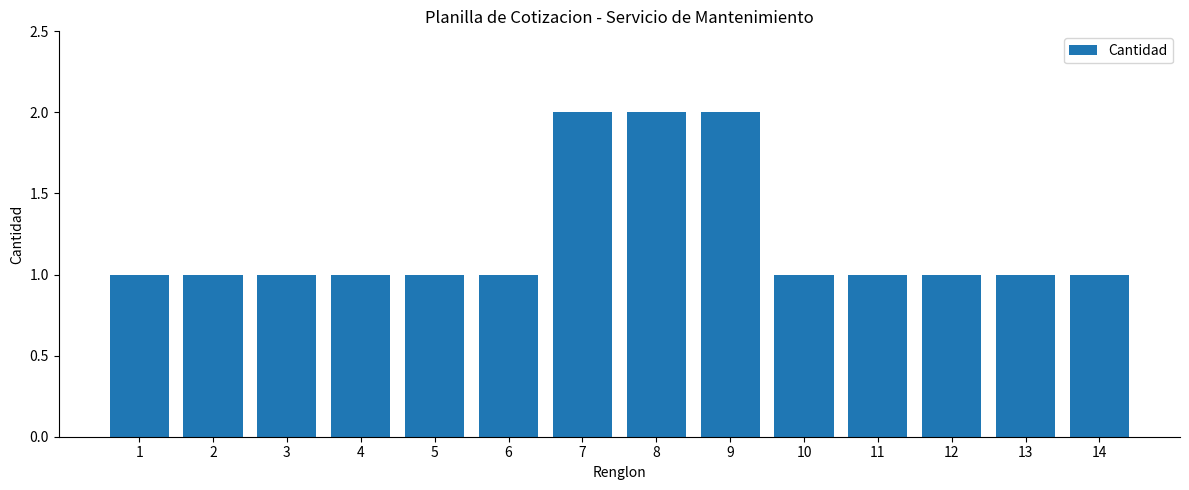

How many categories are shown in the chart?

14